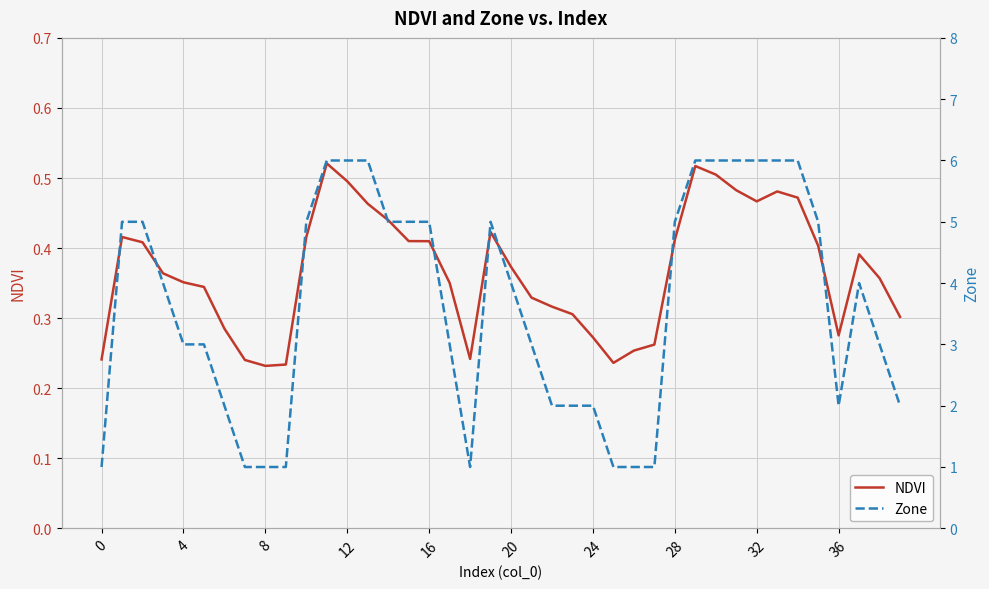

What is the sum of the Zone values at 30 and 26?

7.0